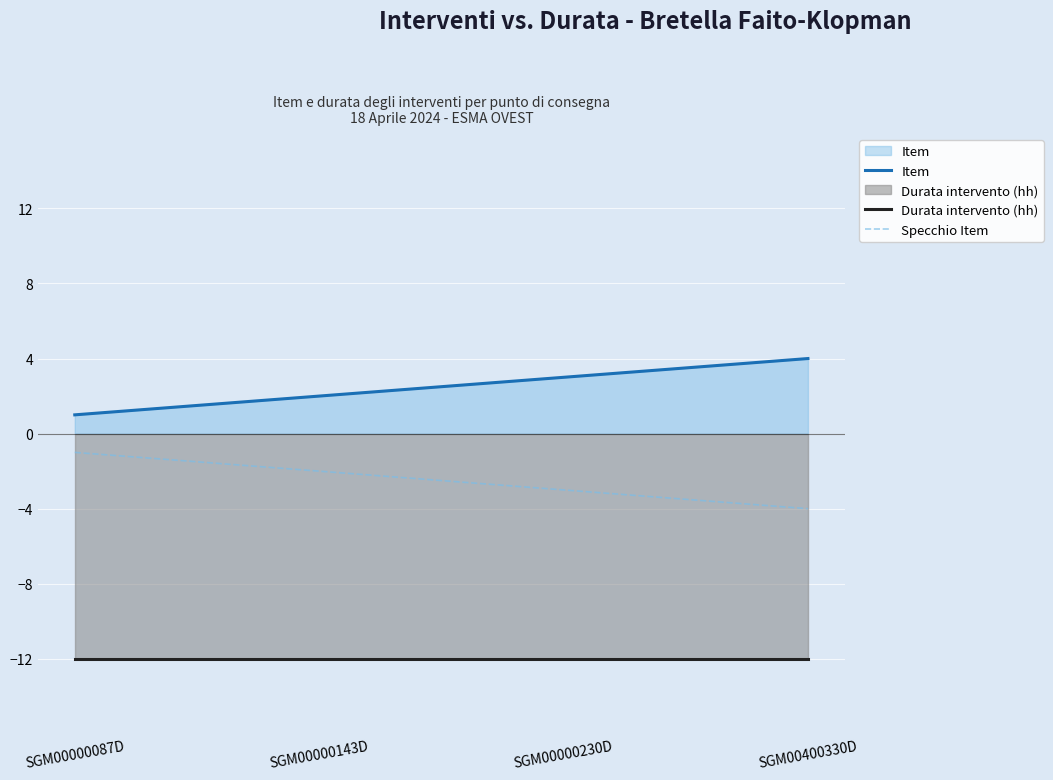

Which series has the largest total across all categories?

Item